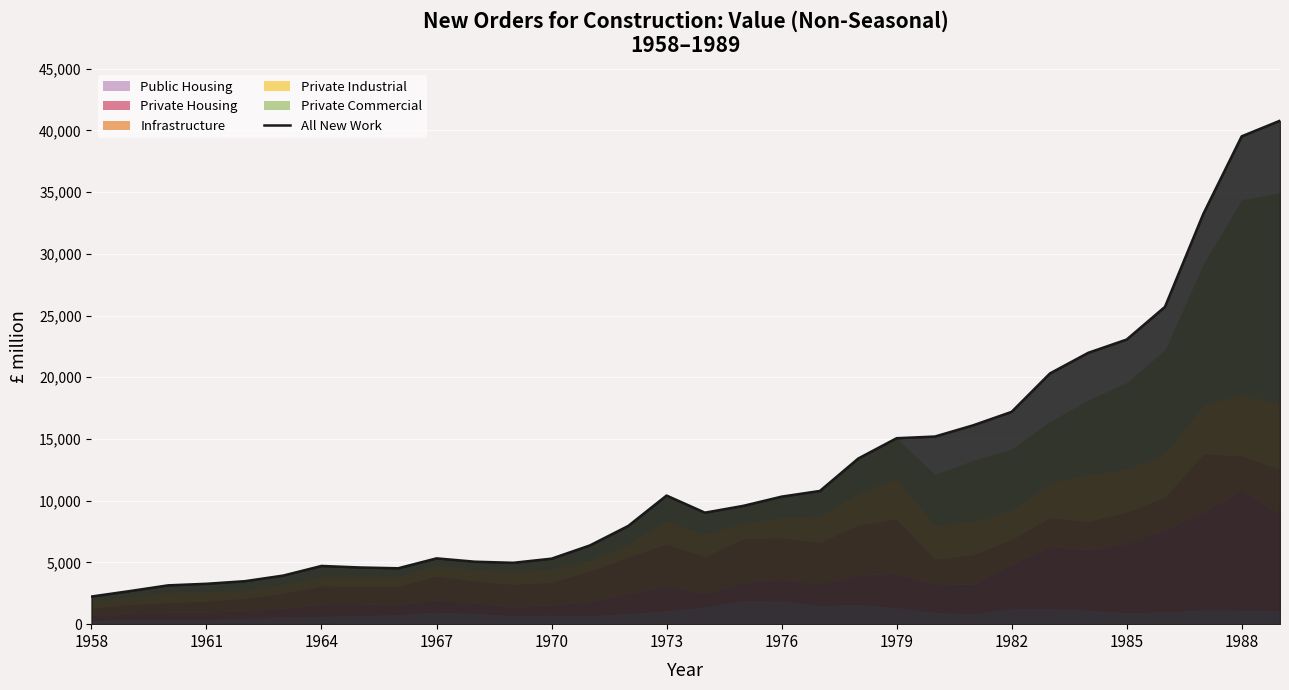

The value of All New Work at 1973 is 10420. True or false?

True